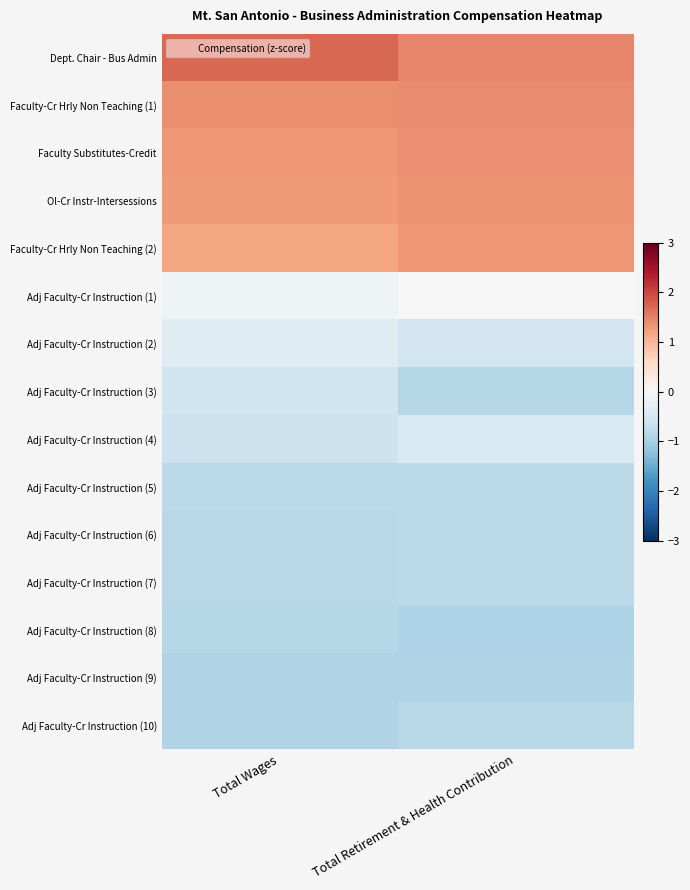

What is the greatest value displayed?

1.7